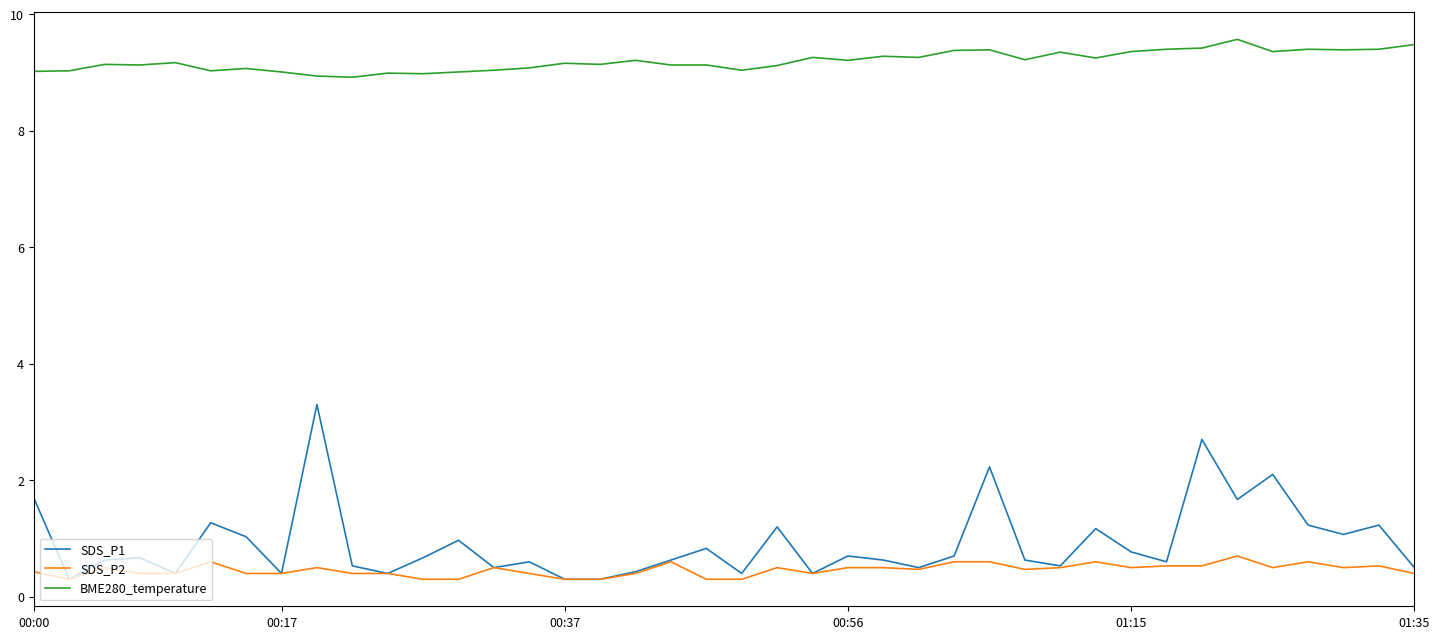

Which series has the largest range (max minus min)?

SDS_P1